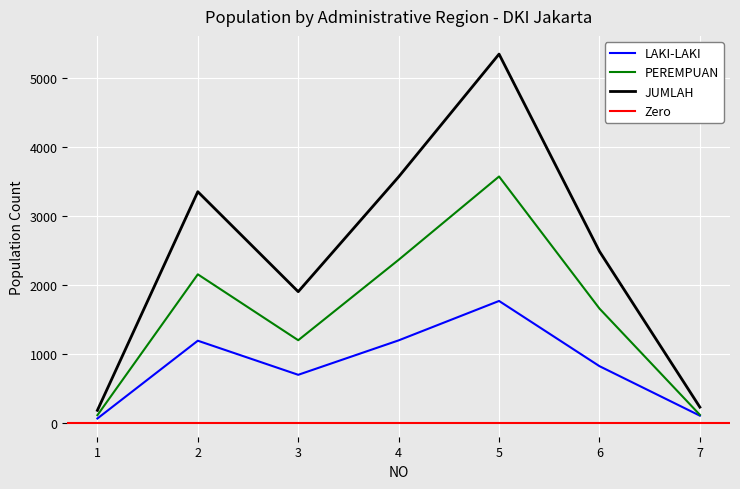

What is the difference between the second highest and minimum values in the LAKI-LAKI series?

1130